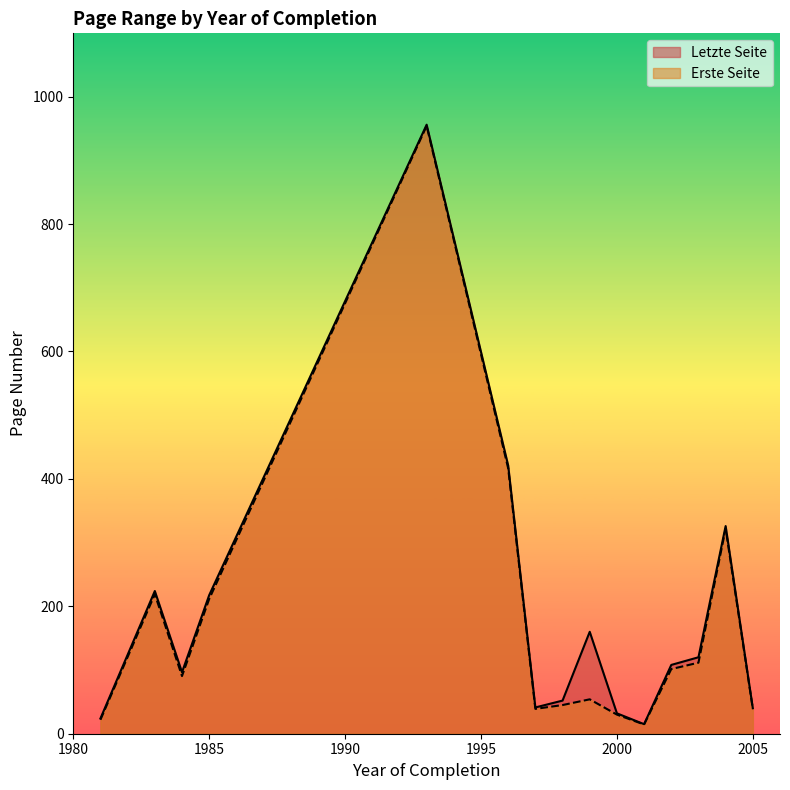

Rank the series by their maximum value, from highest to lowest.

Letzte Seite, Erste Seite